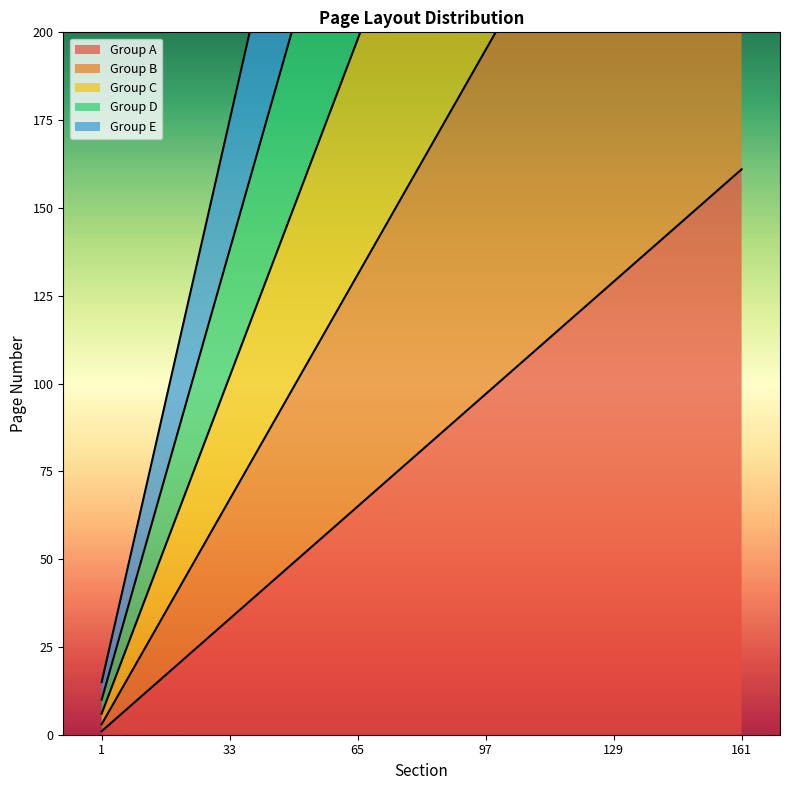

What is the difference between the Group C values at 33 and 97?

192